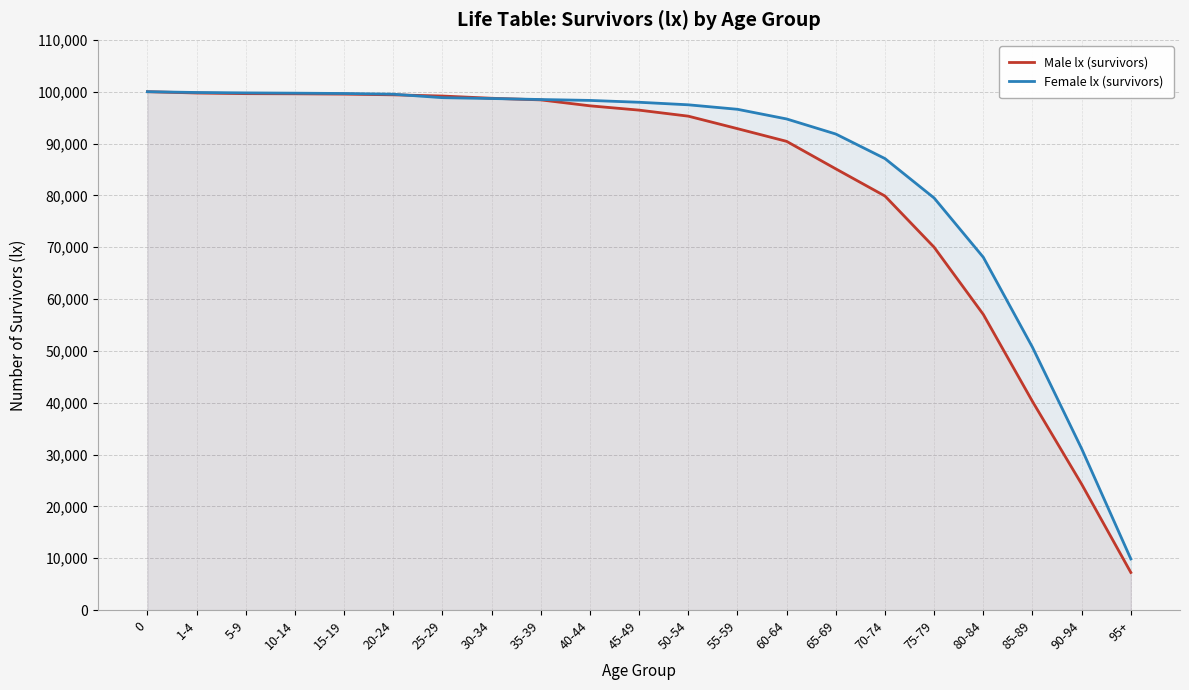

What is the difference between the maximum and second lowest values in the Male lx (survivors) series?

75711